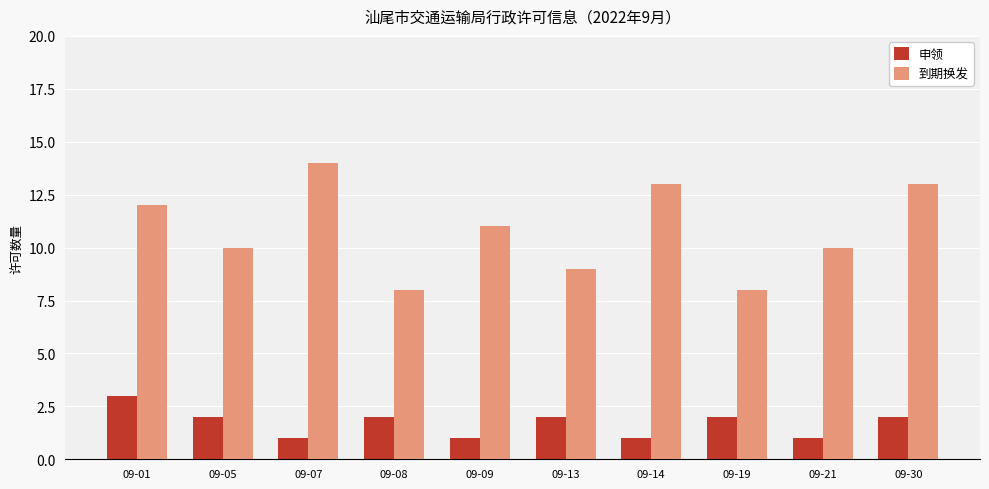

What is the difference between the second highest and second lowest values in the 申领 series?

1